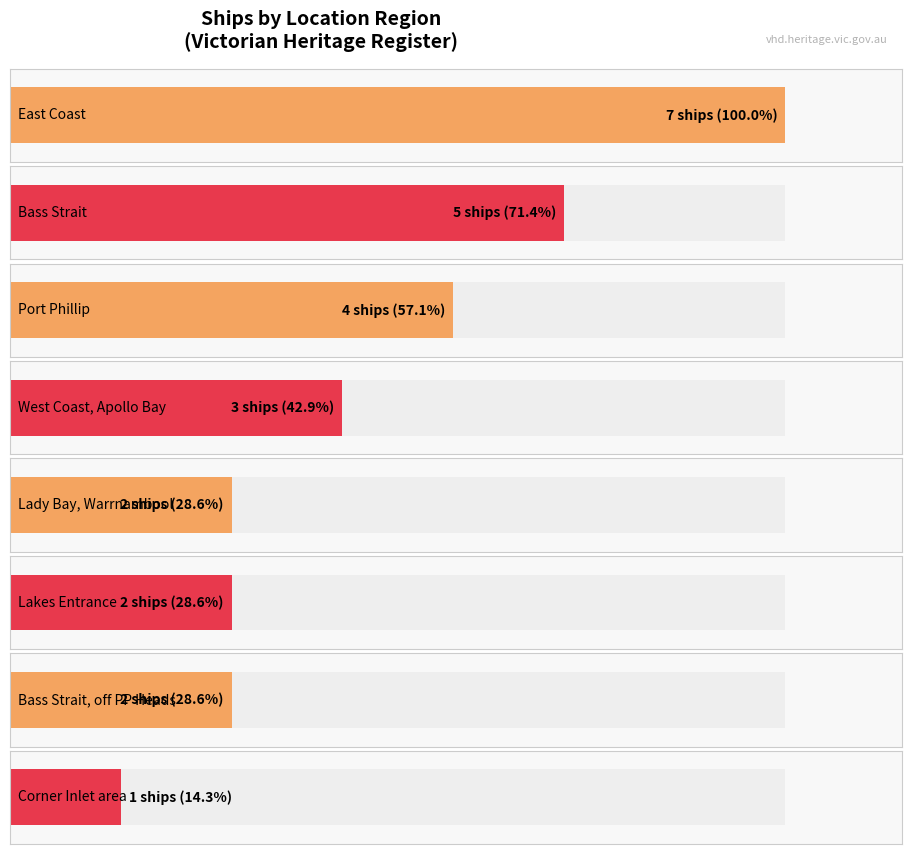

What is the change in value from Victorian Heritage Register to Bass Strait, off Port Phillip Heads?

-3